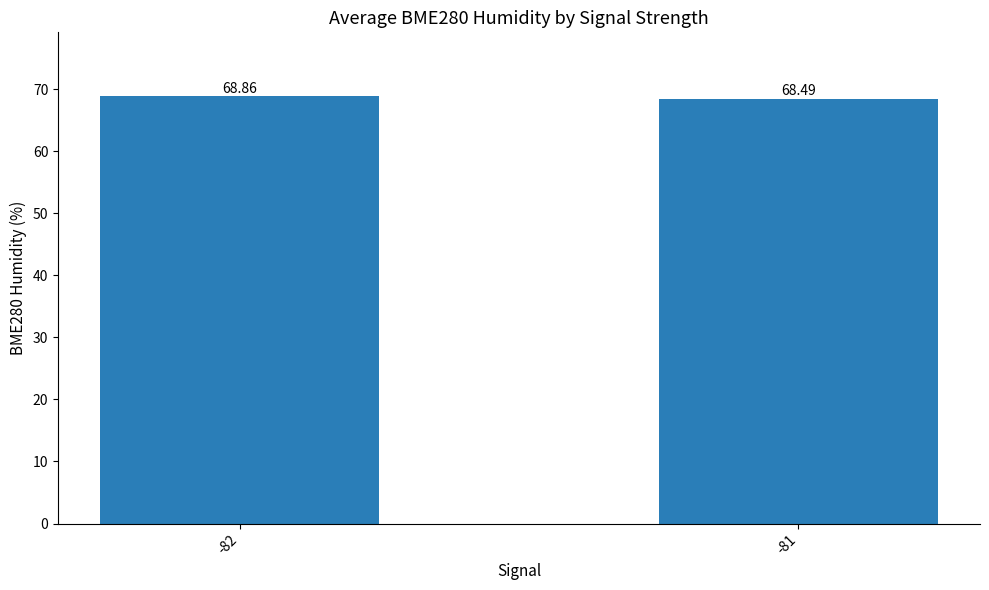

What is the change in value from -82 to -81?

-0.4